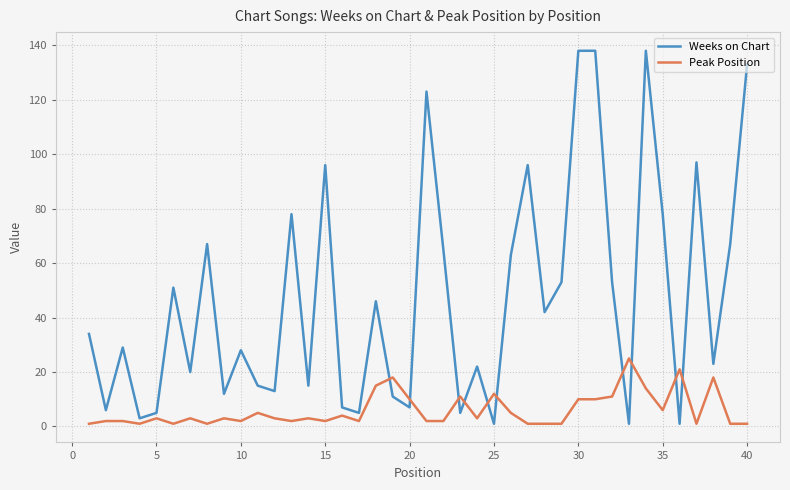

Is this an area chart (filled region under the line)?

No